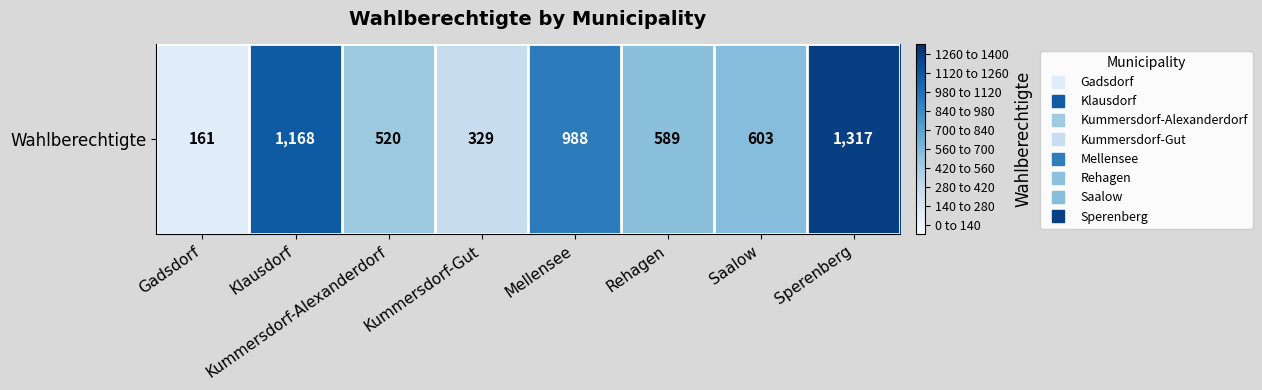

Reading left to right, what are all the values shown in this chart?

161	1168	520	329	988	589	603	1317